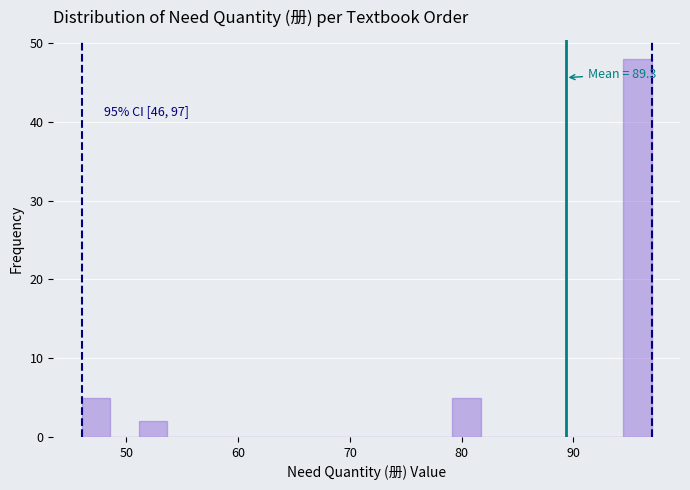

Around what value on the x-axis is the tallest bar? Give the approximate position of its centre, as read against the axis.

96